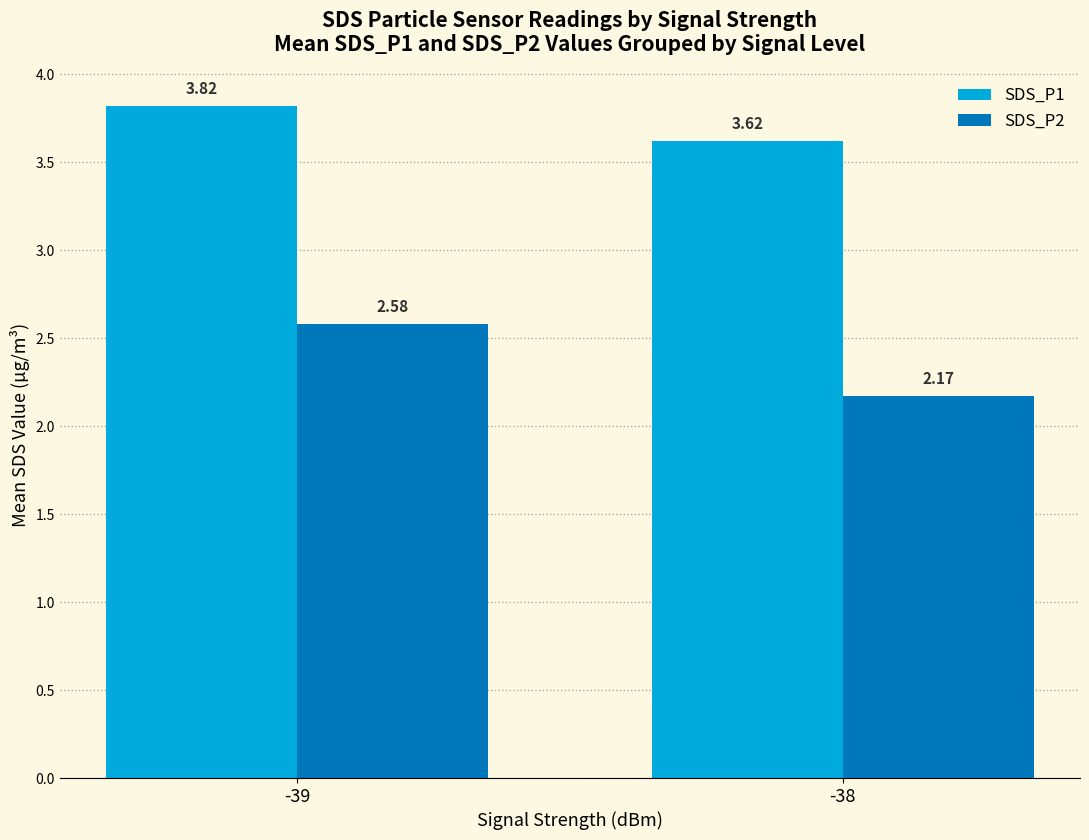

At which label does SDS_P1 reach its peak?

-39